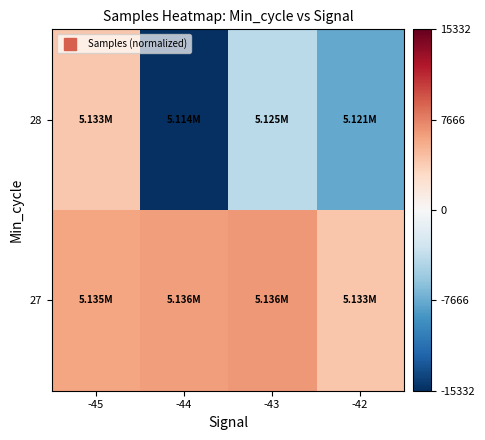

At -42, list the series in order from smallest to largest.

28, 27